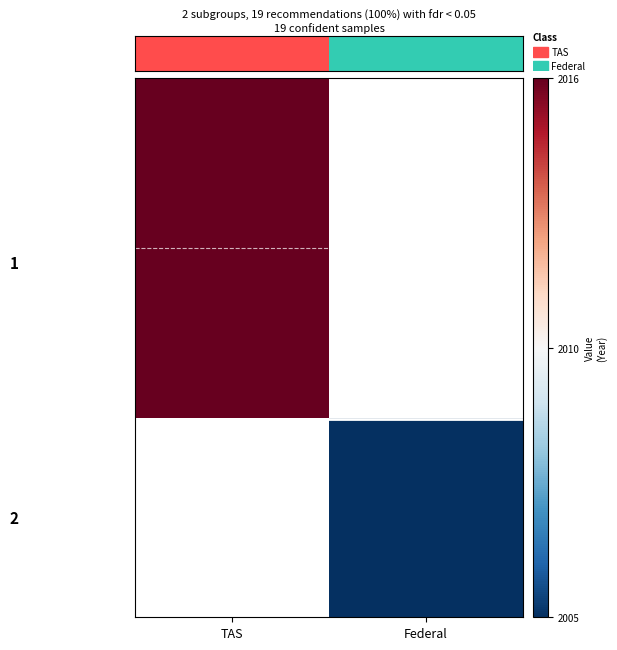

Which label corresponds to the smallest value in the chart?

Federal